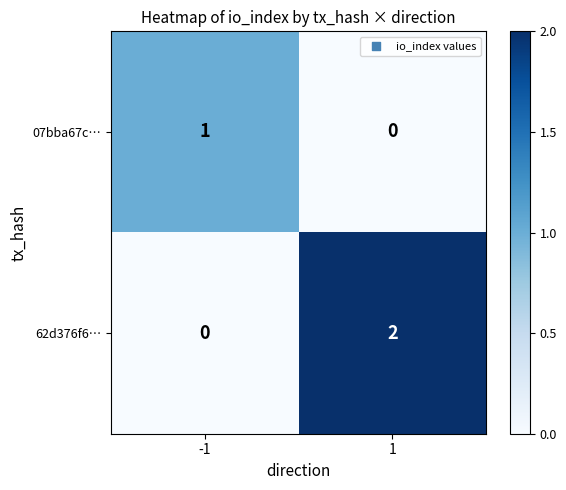

What is the total value across all series at -1?

1